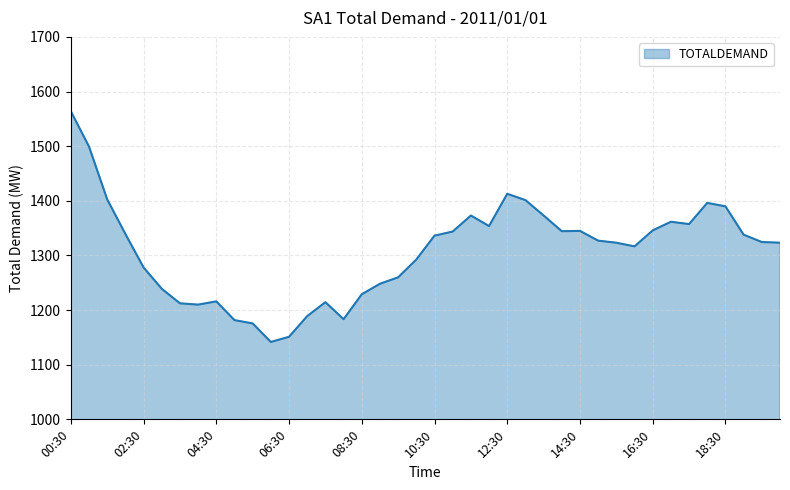

What is the minimum value shown in the chart?

1141.6